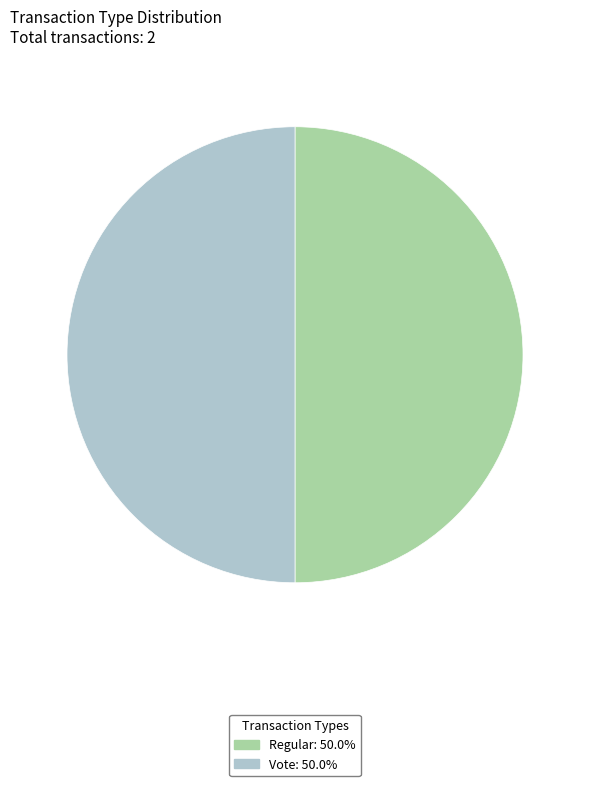

What is the ratio of the value at Regular to the value at Vote?

1.0